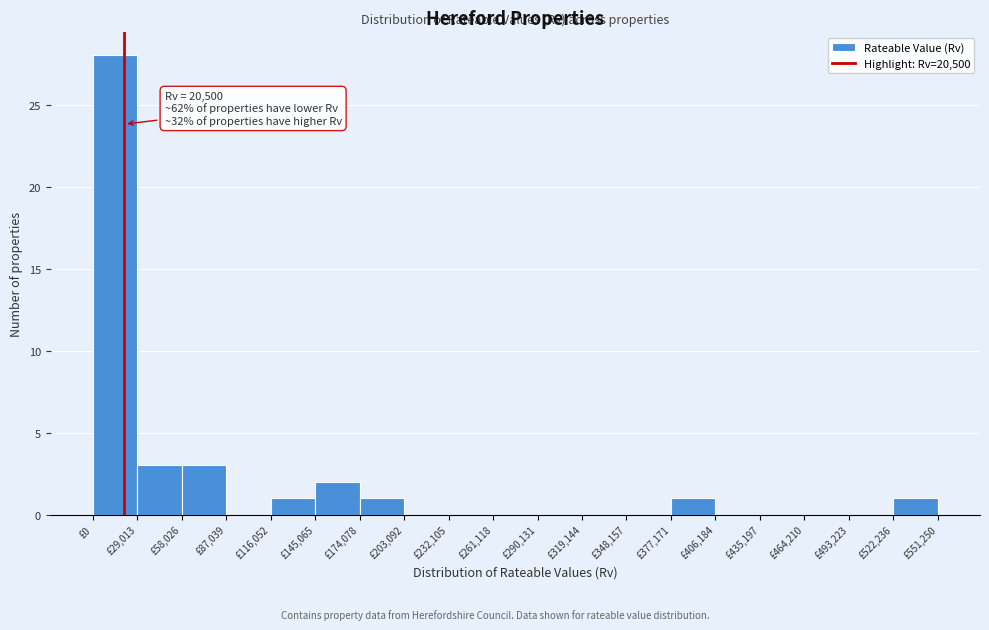

Which range on the x-axis has the tallest bar?

0 to 30000